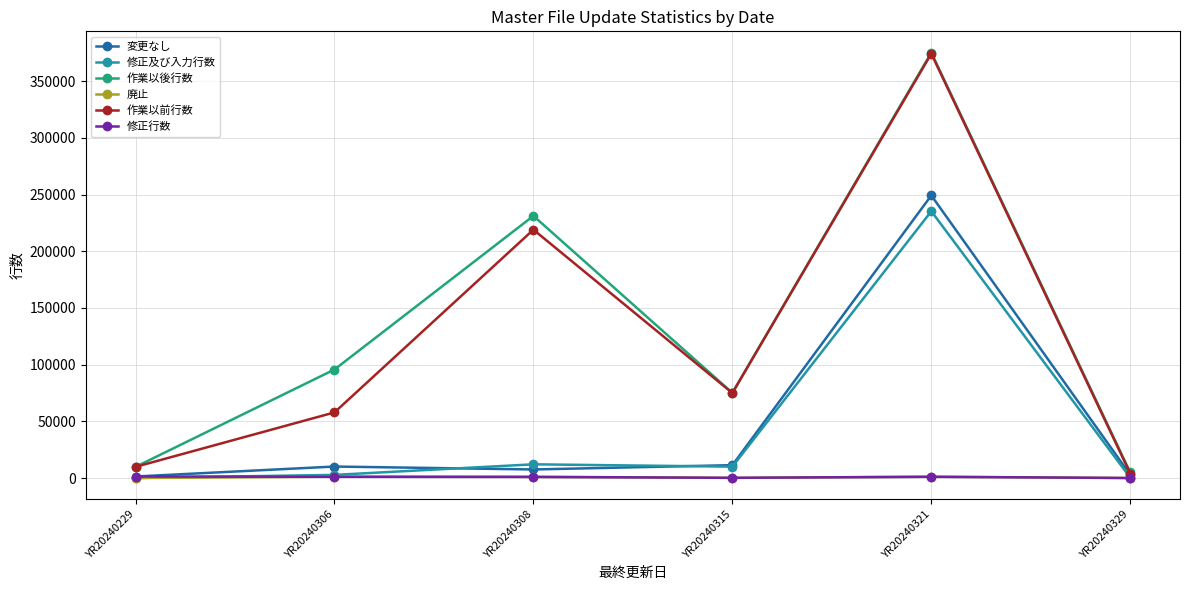

The 作業以後行数 series shows 231186 at YR20240308. True or false?

True